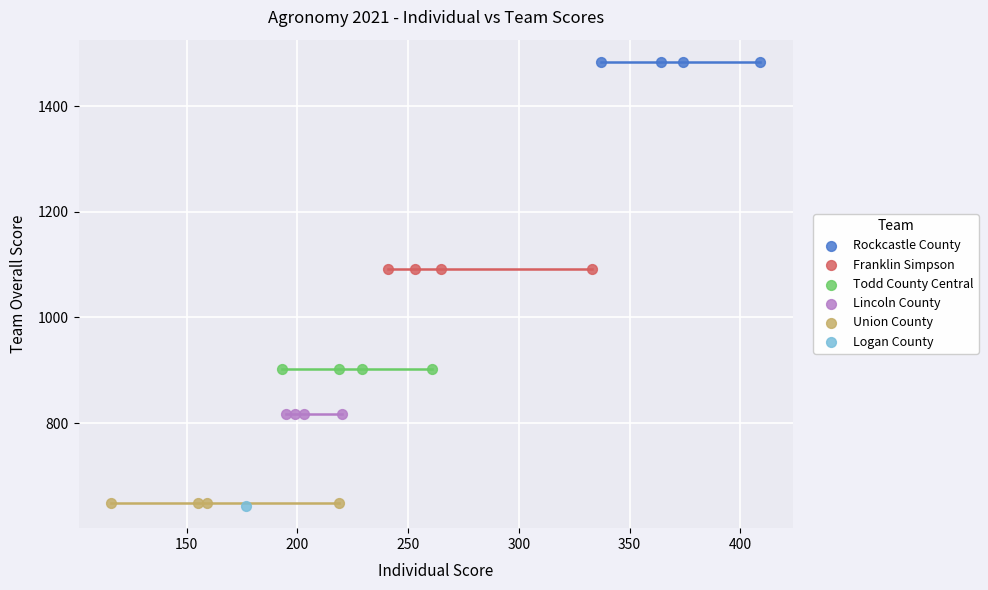

What are all the series names shown in the legend?

Rockcastle County, Franklin Simpson, Todd County Central, Lincoln County, Union County, Logan County